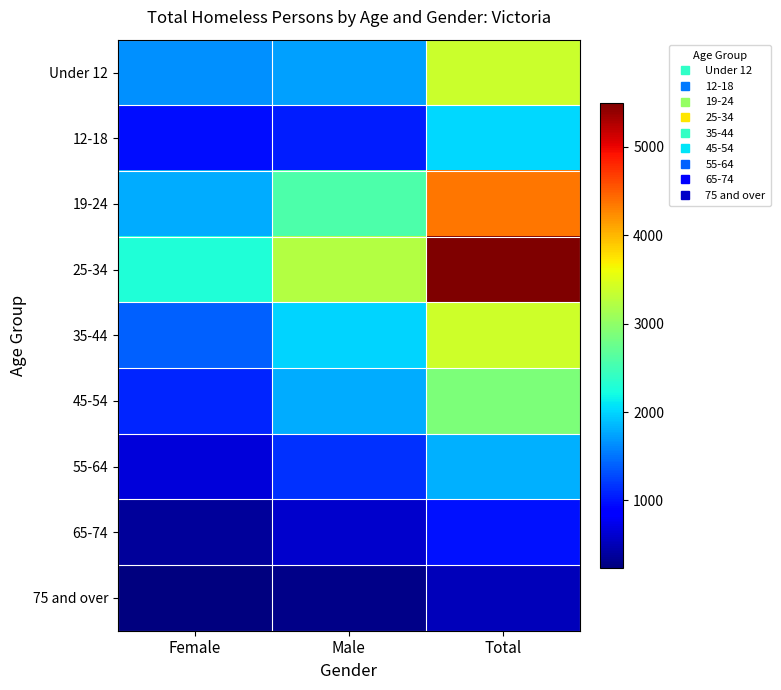

Reading left to right, extract all data points from this chart.

Under 12: Female=1650	Male=1727	Total=3372
12-18: Female=965	Male=1041	Total=2010
19-24: Female=1789	Male=2571	Total=4360
25-34: Female=2276	Male=3225	Total=5502
35-44: Female=1398	Male=1990	Total=3387
45-54: Female=1087	Male=1782	Total=2876
55-64: Female=654	Male=1161	Total=1818
65-74: Female=374	Male=606	Total=980
75 and over: Female=237	Male=283	Total=518